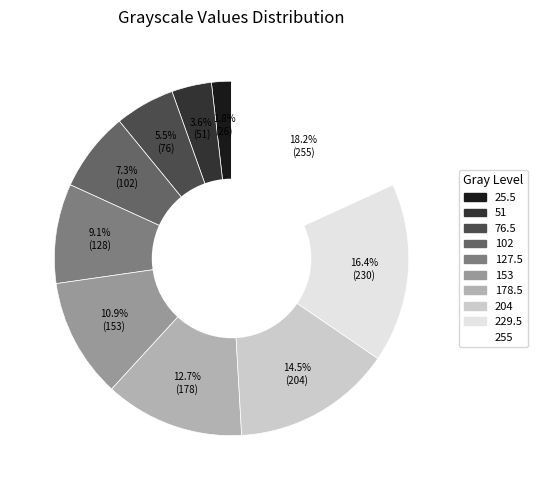

Combined, what portion of the pie is 255 and 153?

29.1%